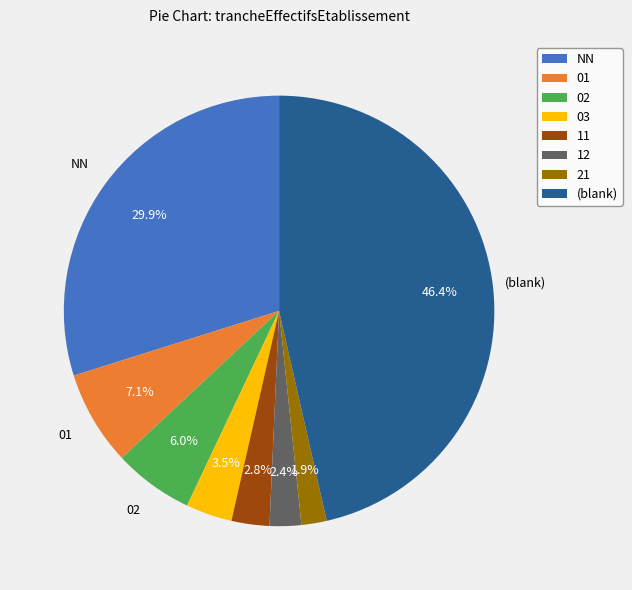

Is 21 the majority of the pie?

No